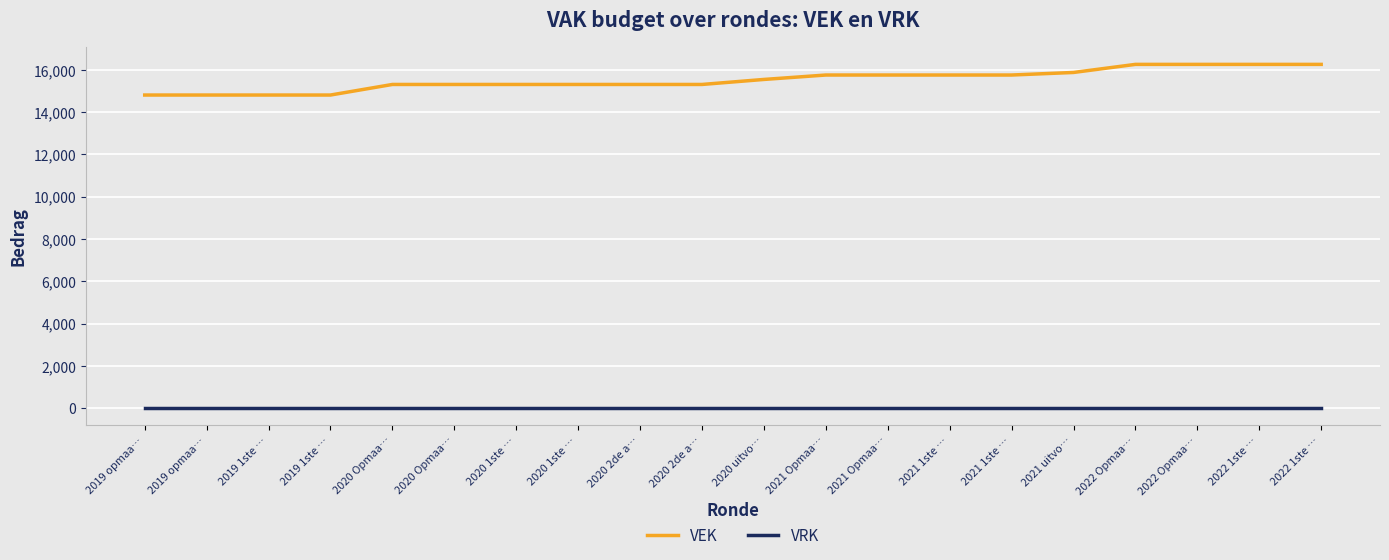

What is the average value of the VEK series?

15520